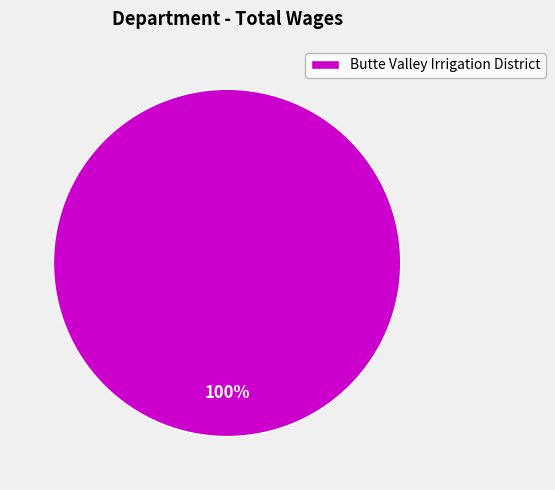

Is there a majority slice in this chart?

Yes